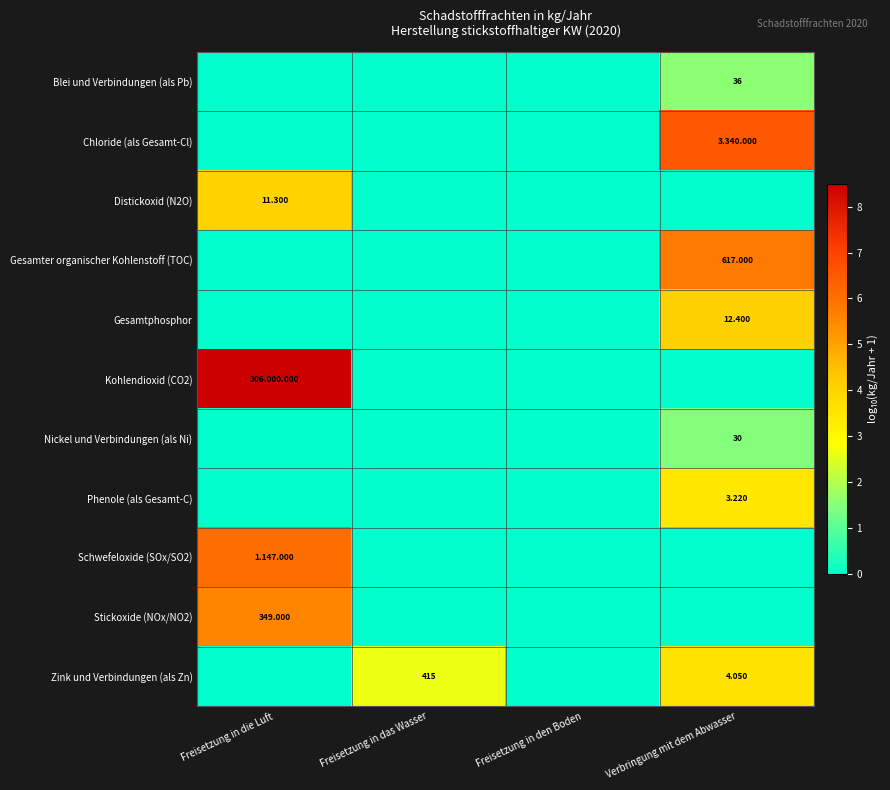

Is the value of Blei und Verbindungen (als Pb) at Verbringung mit dem Abwasser greater than the value of Kohlendioxid (CO2) at Freisetzung in das Wasser?

Yes